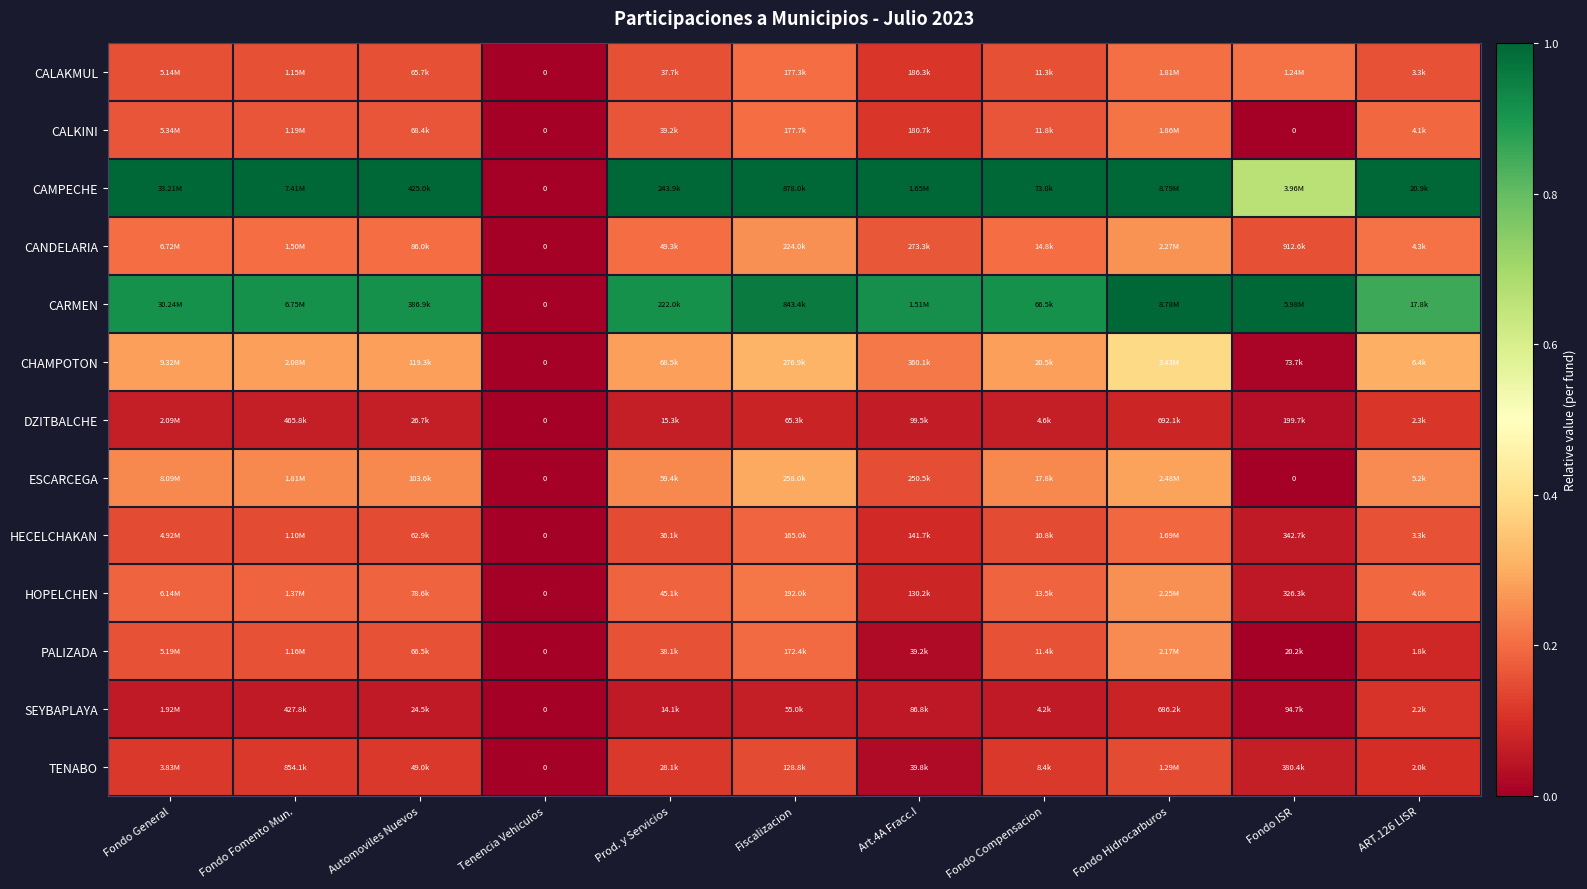

Which series has the largest total across all categories?

CAMPECHE